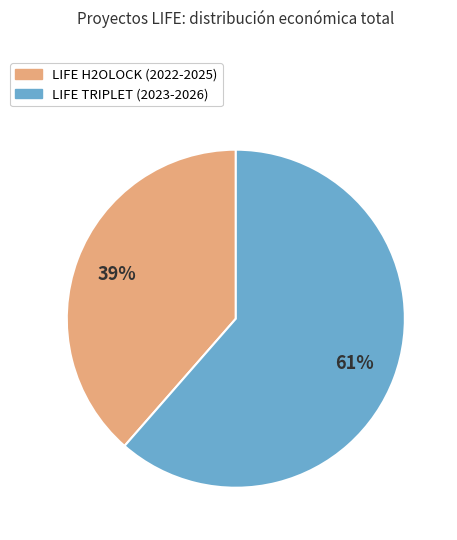

Approximately how many times larger is the value at LIFE TRIPLET (2023-2026) compared to LIFE H2OLOCK (2022-2025)?

1.6